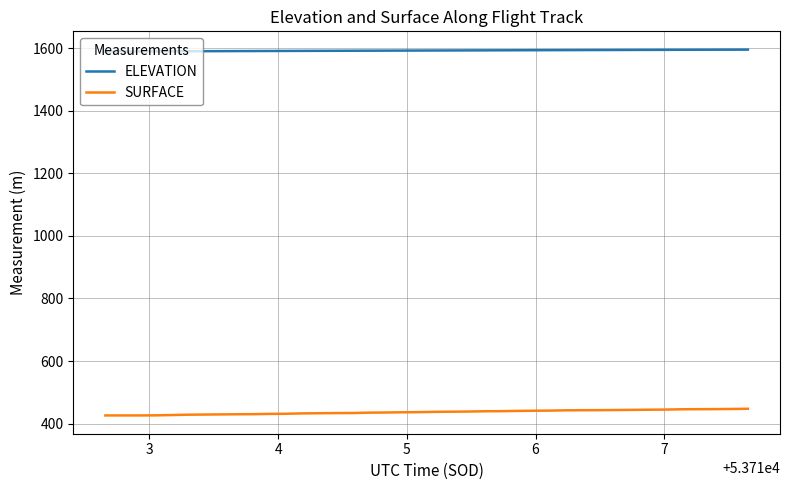

True or false: ELEVATION and SURFACE cross at least once.

False